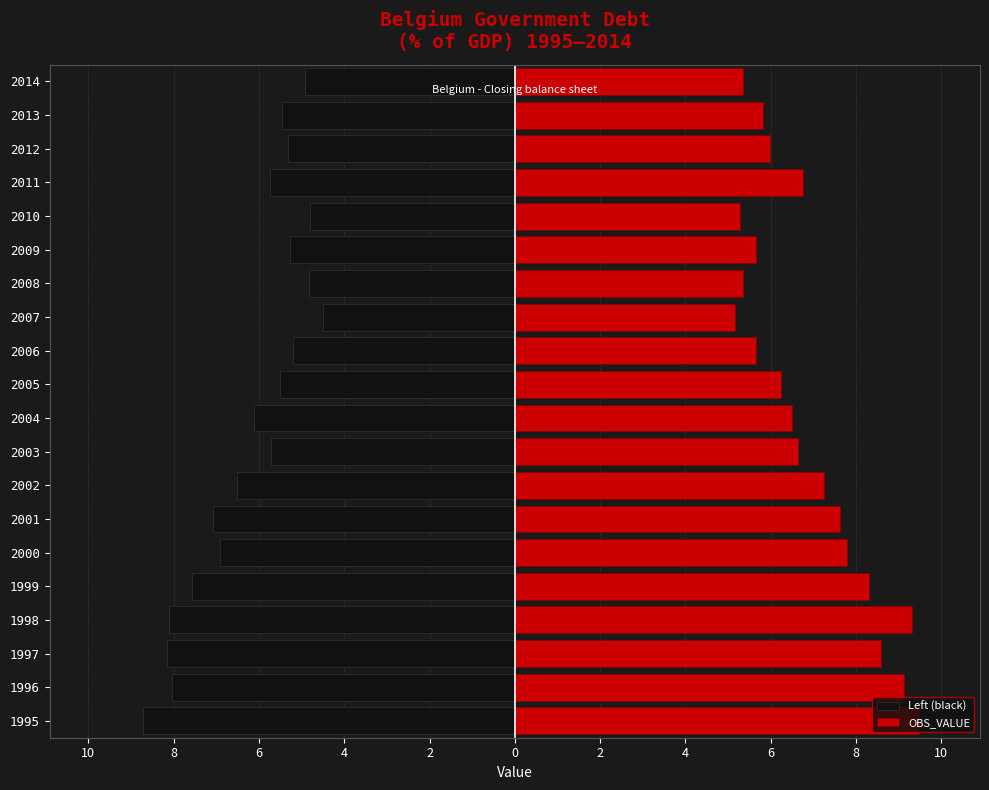

What are all the series names shown in the legend?

Left (black), OBS_VALUE